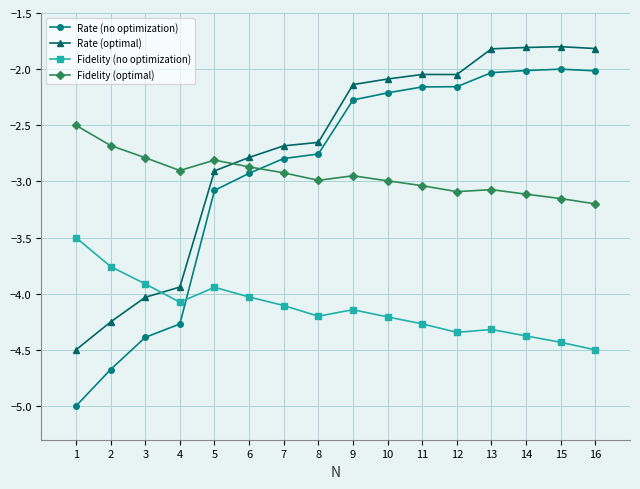

What is the value of the Fidelity (optimal) point at the 12th from the left?

-3.1